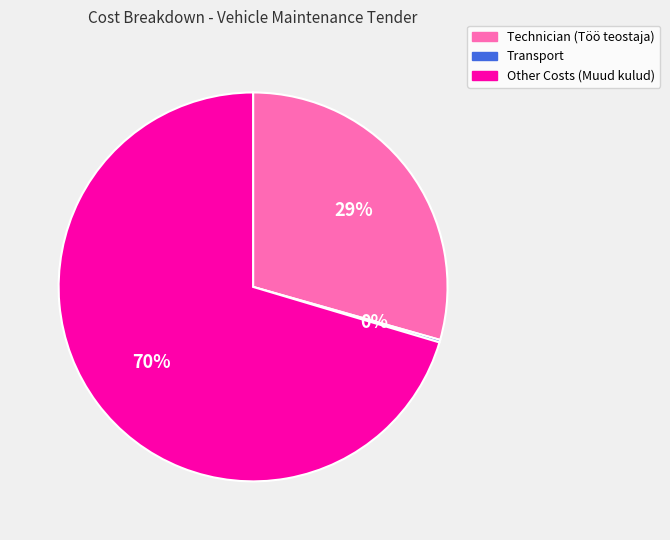

Which has a higher value, Other Costs (Muud kulud) or Technician (Töö teostaja)?

Other Costs (Muud kulud)